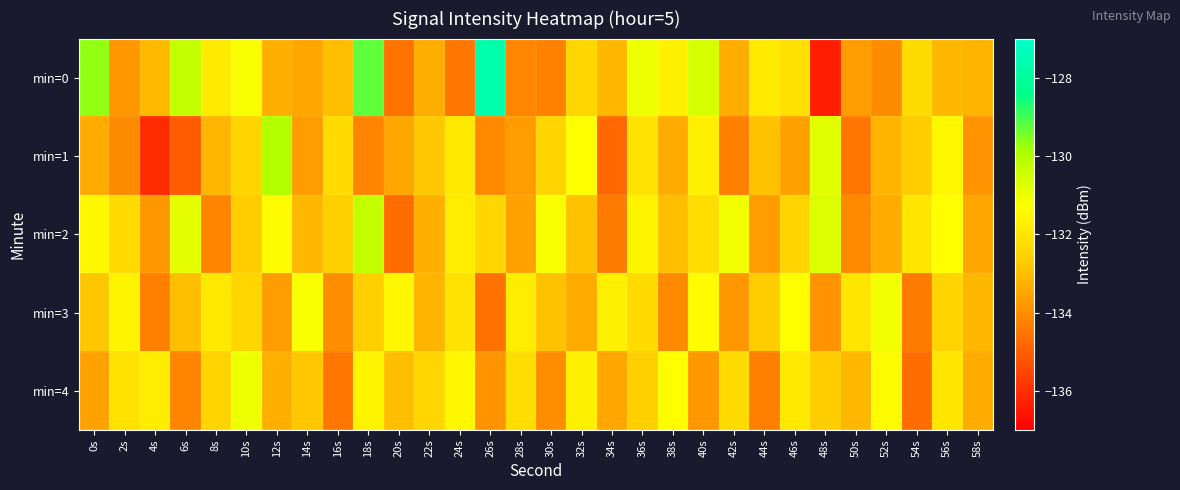

At which category is the sum across all series the highest?

18s